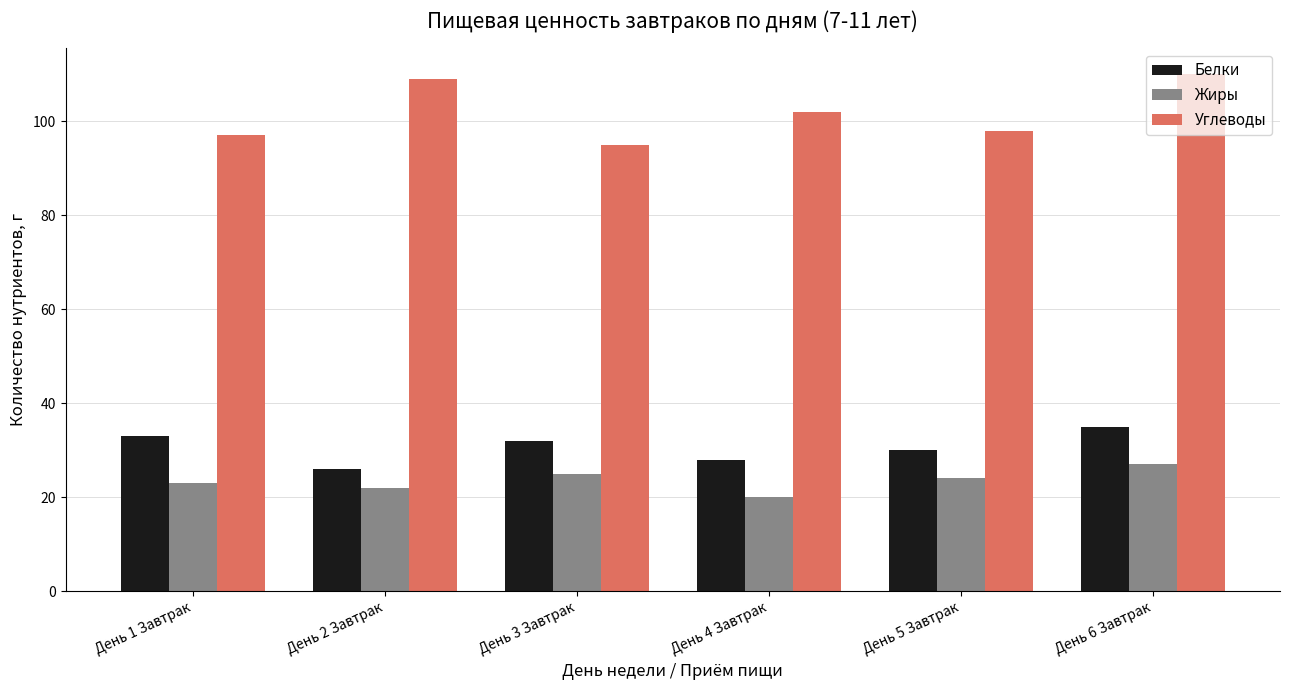

Is the value of Белки at День 3 Завтрак greater than the value of Жиры at День 3 Завтрак?

Yes